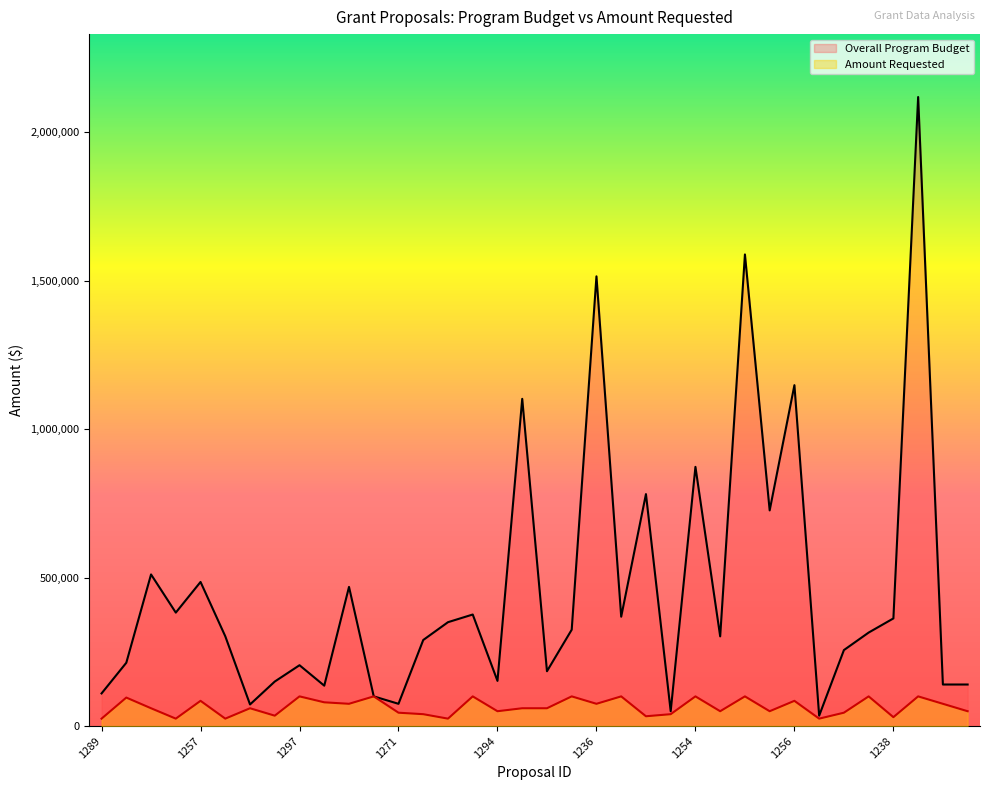

Where is the first local minimum for Overall Program Budget?

1301